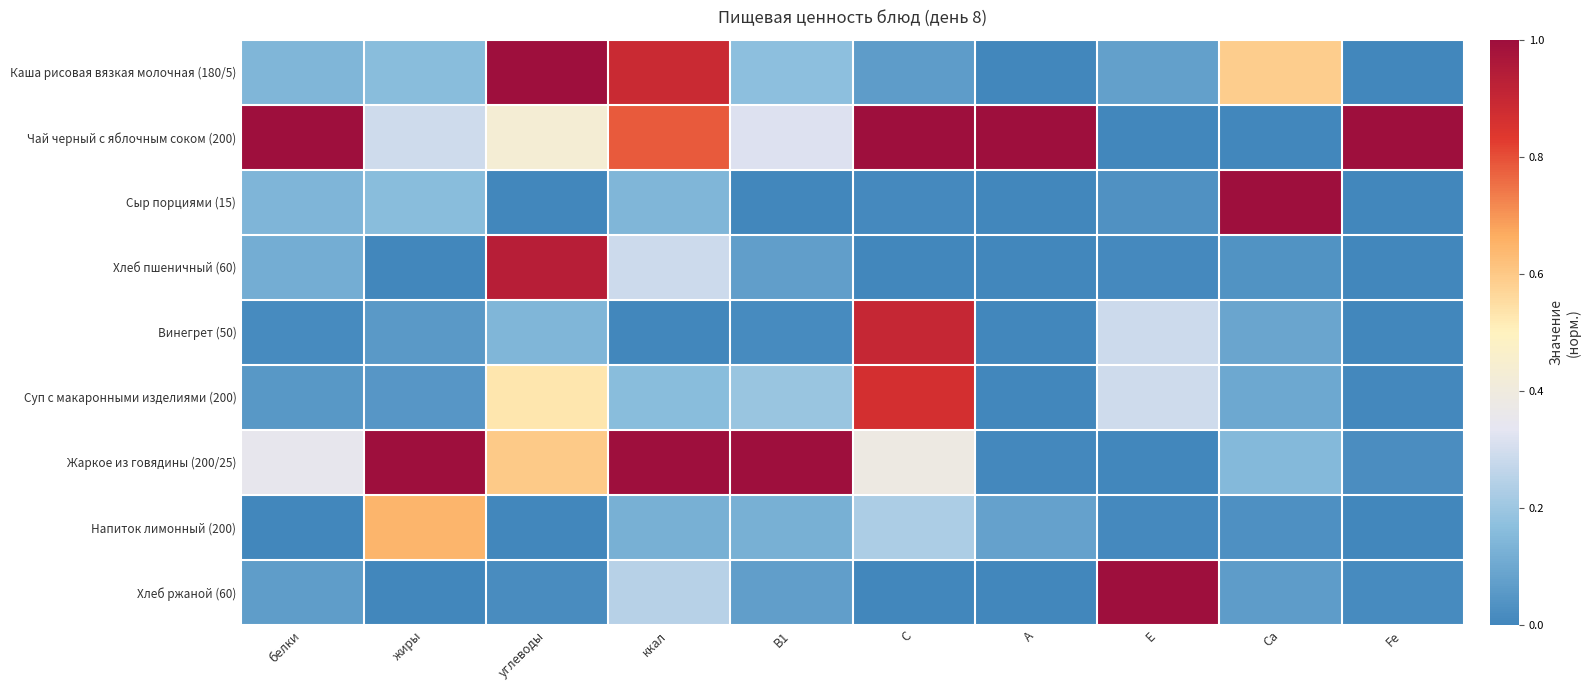

Reading left to right, transcribe all the data shown in this chart.

Каша рисовая вязкая молочная (180/5): белки=0.1	жиры=0.2	углеводы=1.0	ккал=0.9	В1=0.2	С=0.1	А=0.0	Е=0.1	Са=0.6	Fe=0.0
Чай черный с яблочным соком (200): белки=1.0	жиры=0.3	углеводы=0.4	ккал=0.8	В1=0.3	С=1.0	А=1.0	Е=0.0	Са=0.0	Fe=1.0
Сыр порциями (15): белки=0.1	жиры=0.2	углеводы=0.0	ккал=0.1	В1=0.0	С=0.0	А=0.0	Е=0.0	Са=1.0	Fe=0.0
Хлеб пшеничный (60): белки=0.1	жиры=0.0	углеводы=0.9	ккал=0.3	В1=0.1	С=0.0	А=0.0	Е=0.0	Са=0.0	Fe=0.0
Винегрет (50): белки=0.0	жиры=0.1	углеводы=0.1	ккал=0.0	В1=0.0	С=0.9	А=0.0	Е=0.3	Са=0.1	Fe=0.0
Суп с макаронными изделиями (200): белки=0.1	жиры=0.0	углеводы=0.5	ккал=0.2	В1=0.2	С=0.9	А=0.0	Е=0.3	Са=0.1	Fe=0.0
Жаркое из говядины (200/25): белки=0.3	жиры=1.0	углеводы=0.6	ккал=1.0	В1=1.0	С=0.4	А=0.0	Е=0.0	Са=0.1	Fe=0.0
Напиток лимонный (200): белки=0.0	жиры=0.6	углеводы=0.0	ккал=0.1	В1=0.1	С=0.2	А=0.1	Е=0.0	Са=0.0	Fe=0.0
Хлеб ржаной (60): белки=0.1	жиры=0.0	углеводы=0.0	ккал=0.2	В1=0.1	С=0.0	А=0.0	Е=1.0	Са=0.1	Fe=0.0